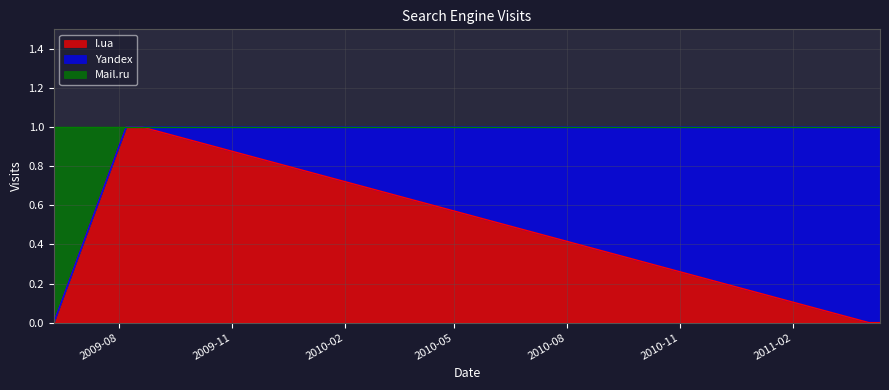

What are all the series names shown in the legend?

I.ua, Yandex, Mail.ru